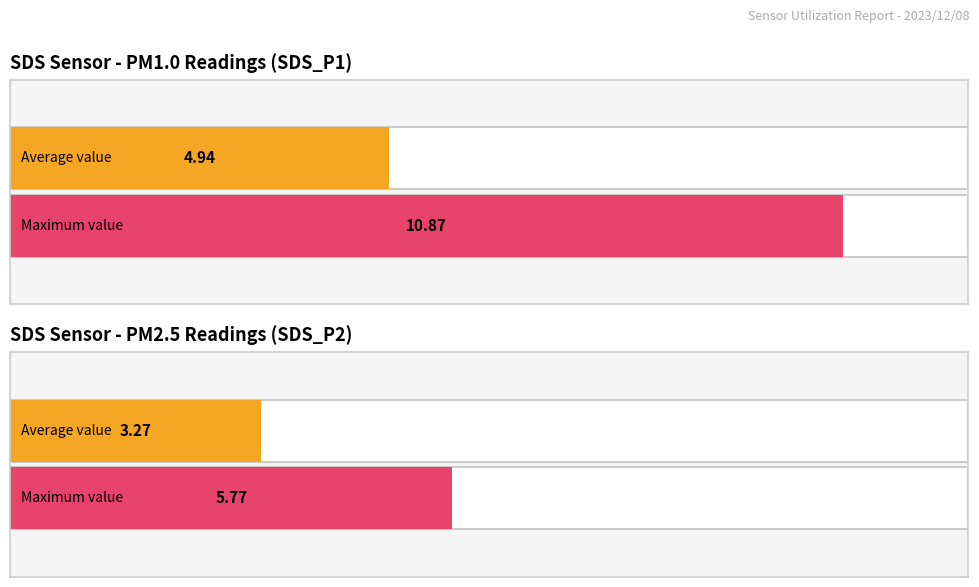

Are the bars grouped side by side (vs. stacked)?

Yes